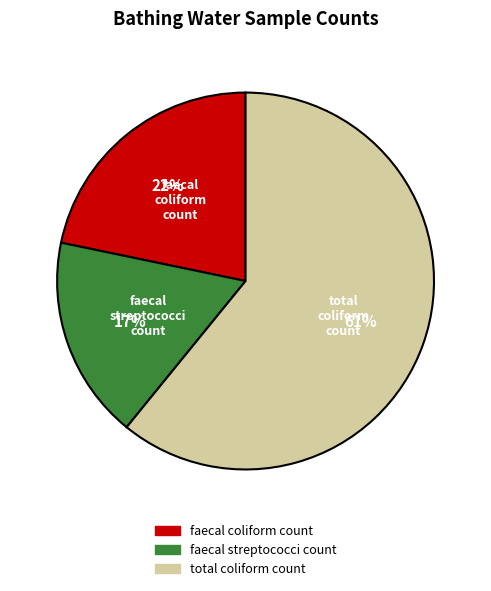

Count the number of slices in the pie.

3